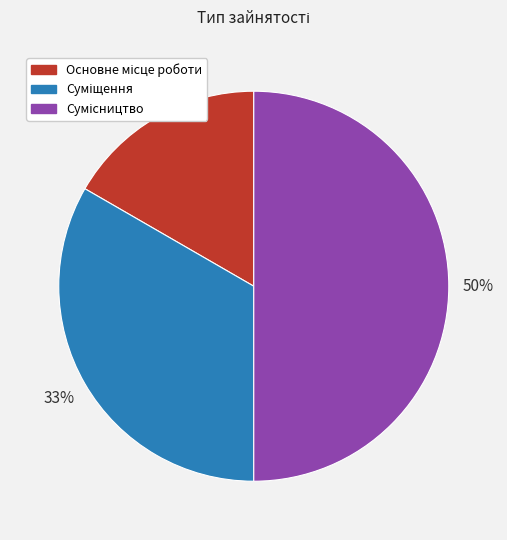

To the nearest percent, what is the difference between the largest and smallest slice percentages?

33%